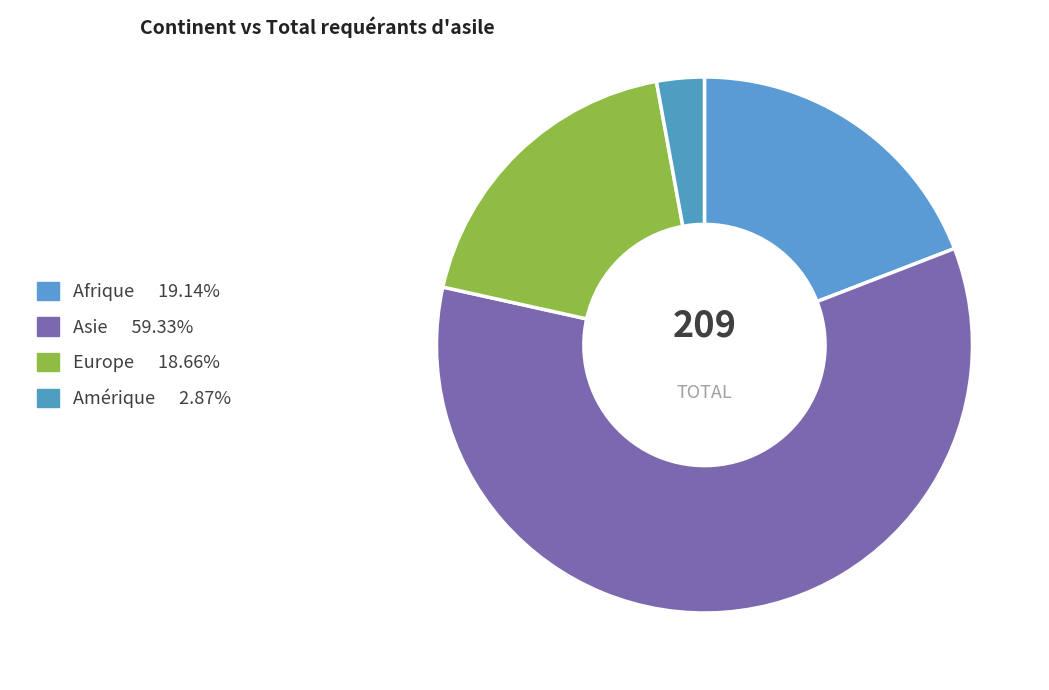

Is it true that Asie is 72% of the pie?

False